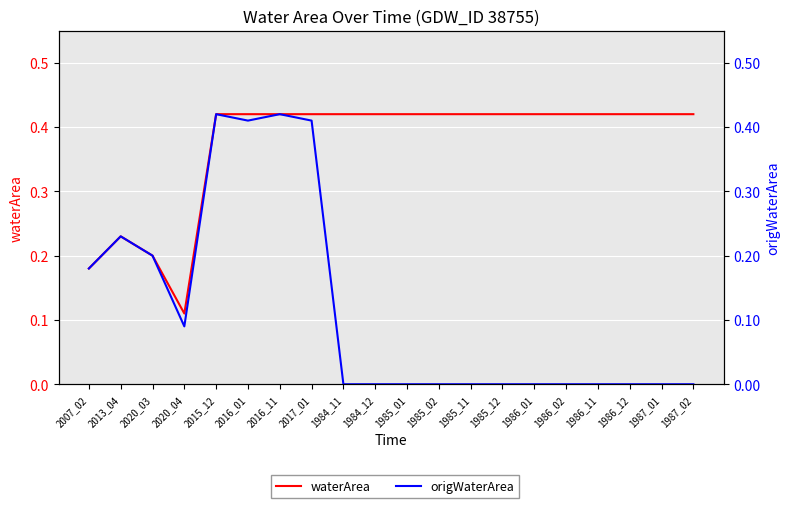

Read the waterArea value at 1986_12.

0.4